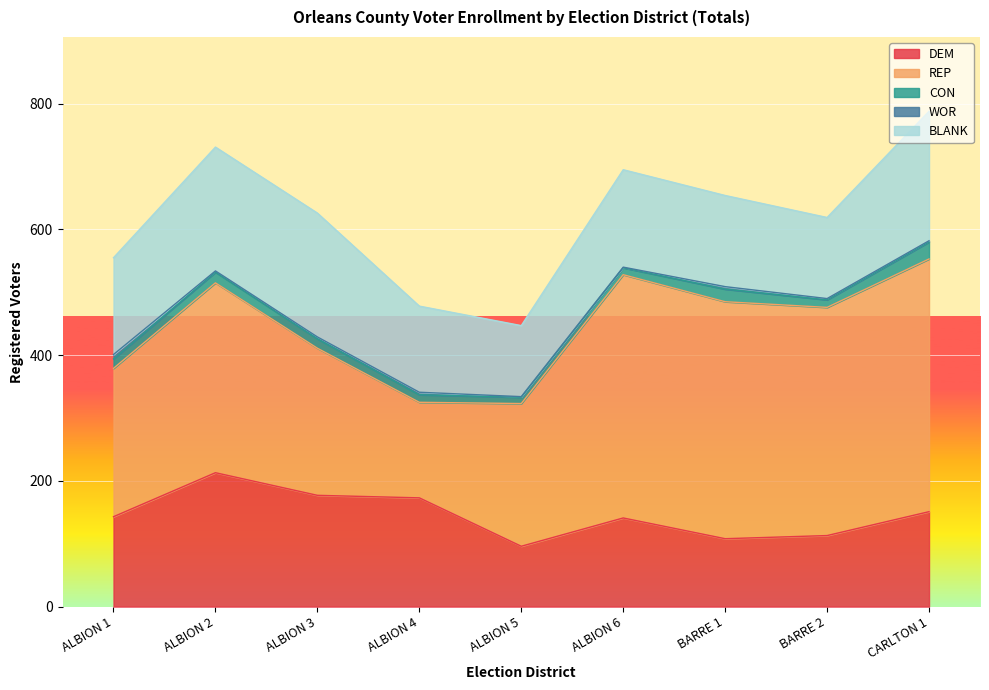

What is the label of the 4th point from the right?

ALBION 6